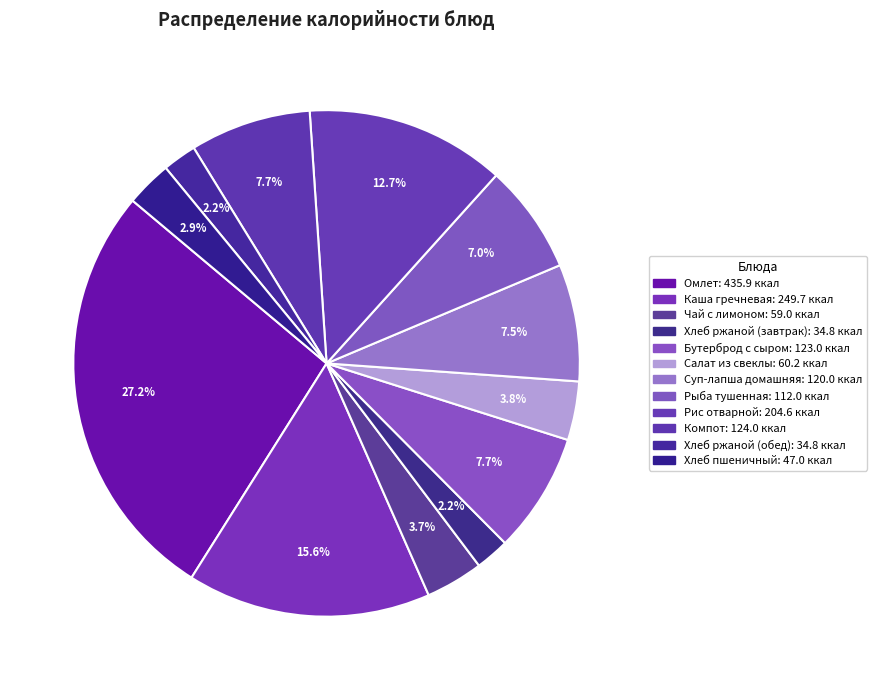

Does Хлеб ржаной (завтрак) represent more than half of the total?

No